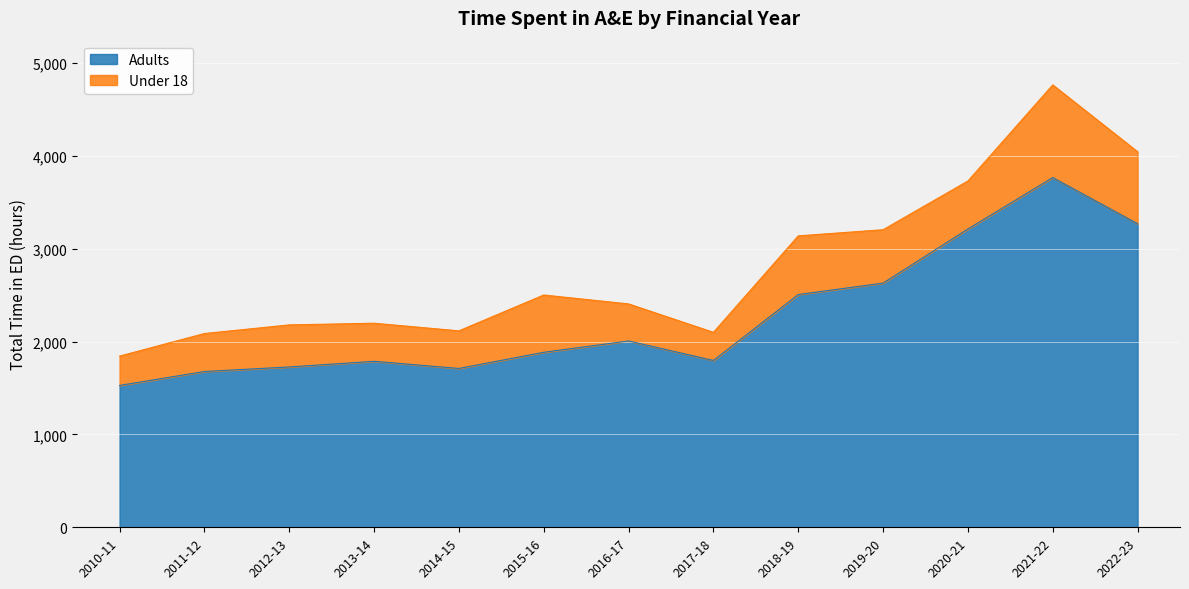

What is the approximate value at 2015-16, to the nearest 100?

1900